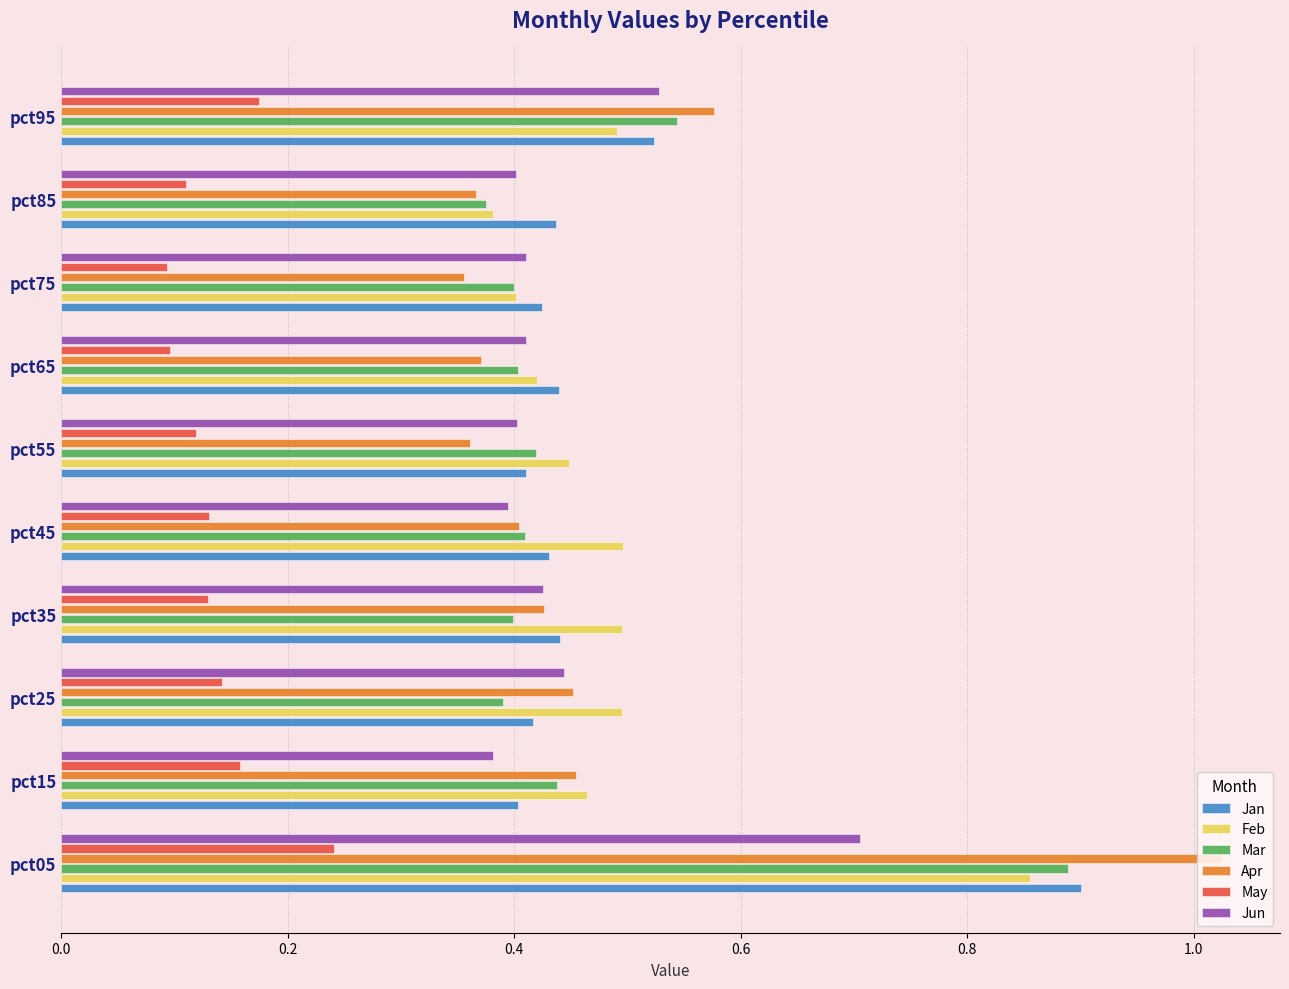

Which category has the highest value across all series?

pct05